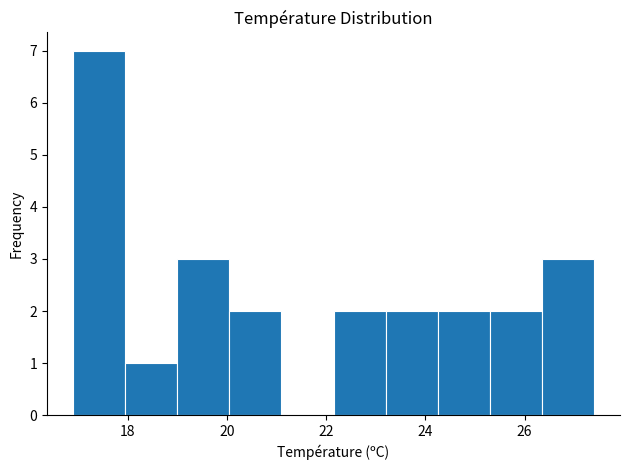

How tall is the bar that spans 26.35 to 27.40 on the x-axis? Neither the bar edges nor the heights are printed on the chart, so give them approximately, as read against the axes.

3